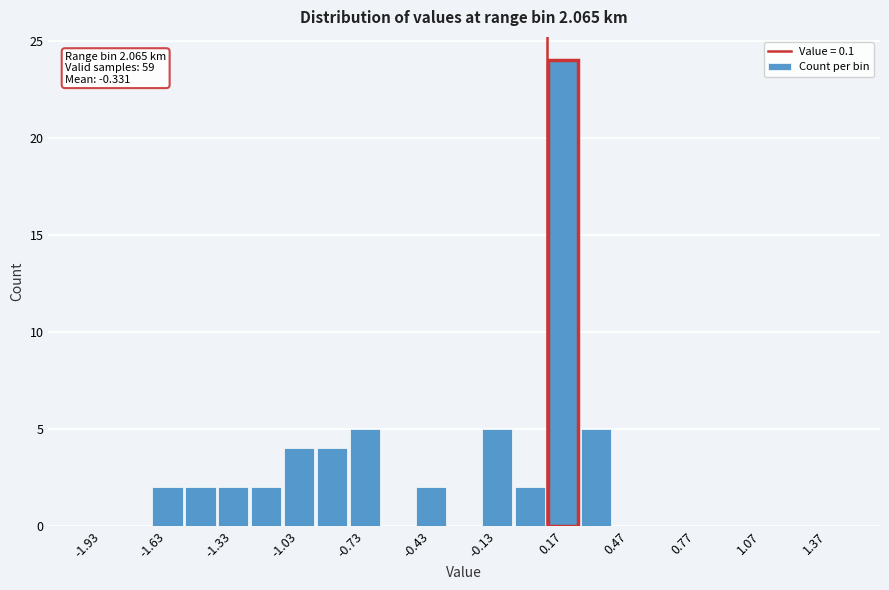

Around what value on the x-axis is the tallest bar? Give the approximate position of its centre, as read against the axis.

0.20